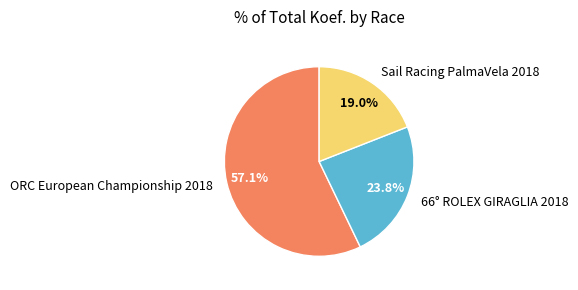

Does 66° ROLEX GIRAGLIA 2018 represent more than half of the total?

No